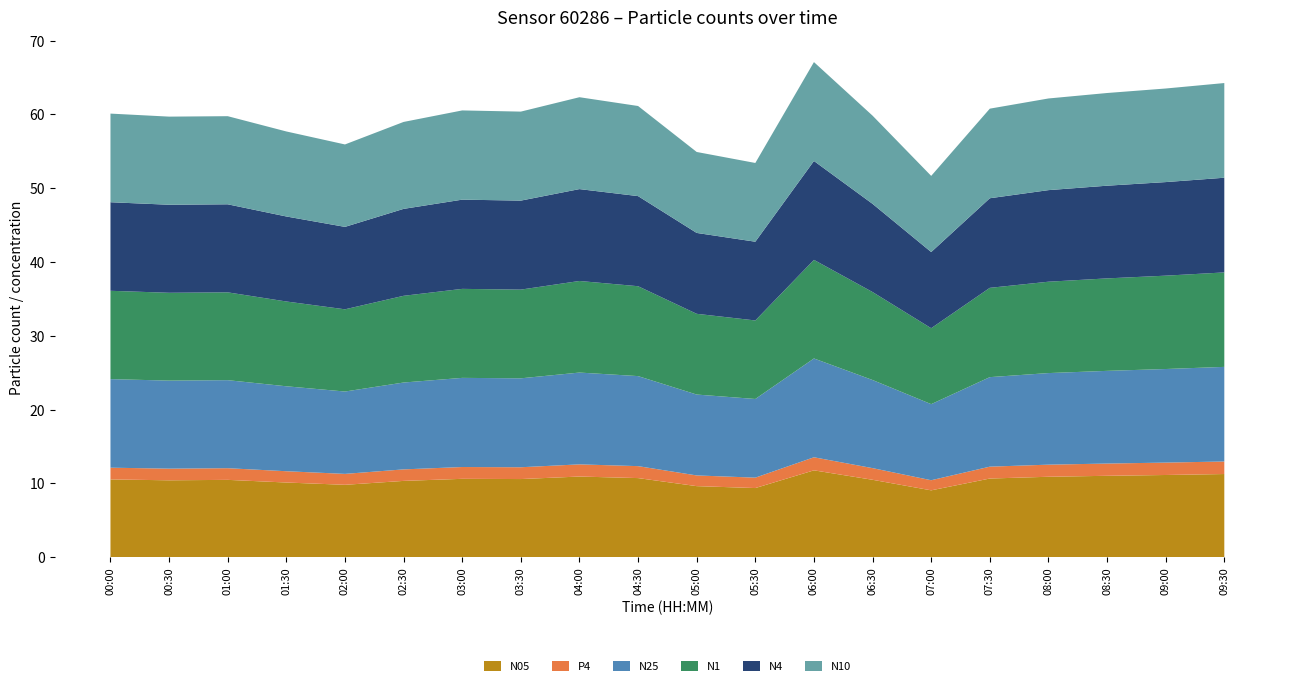

Reading left to right, transcribe all the data shown in this chart.

N05: 10.5	10.4	10.5	10.1	9.8	10.3	10.6	10.6	10.9	10.7	9.6	9.4	11.8	10.5	9.1	10.7	10.9	11.0	11.1	11.3
P4: 1.6	1.6	1.6	1.5	1.5	1.6	1.6	1.6	1.6	1.6	1.4	1.4	1.8	1.6	1.4	1.6	1.6	1.7	1.7	1.7
N25: 12.0	11.9	11.9	11.5	11.2	11.8	12.1	12.1	12.4	12.2	11.0	10.7	13.4	11.9	10.3	12.1	12.4	12.6	12.7	12.8
N1: 12.0	11.9	11.9	11.5	11.1	11.8	12.1	12.0	12.4	12.2	10.9	10.6	13.4	11.9	10.3	12.1	12.4	12.5	12.7	12.8
N4: 12.0	11.9	11.9	11.5	11.2	11.8	12.1	12.1	12.4	12.2	11.0	10.7	13.4	11.9	10.3	12.1	12.4	12.6	12.7	12.8
N10: 12.0	11.9	11.9	11.5	11.2	11.8	12.1	12.1	12.4	12.2	11.0	10.7	13.4	11.9	10.3	12.1	12.4	12.6	12.7	12.8